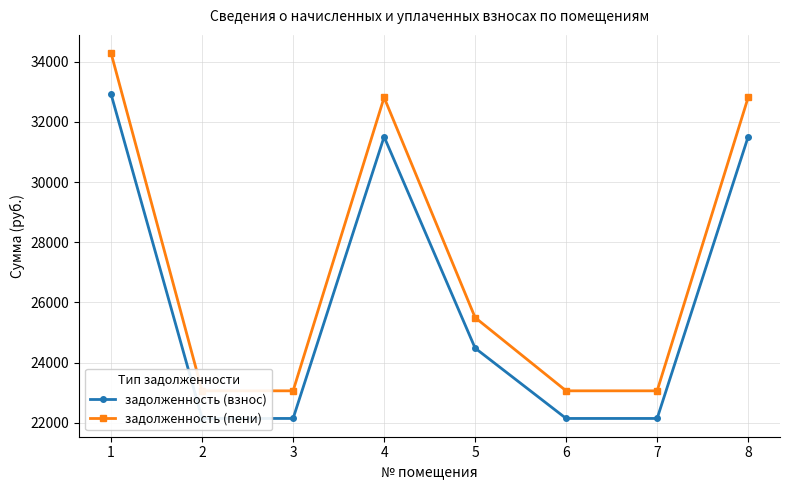

What is the difference between the maximum and minimum values in the задолженность (взнос) series?

10764.0